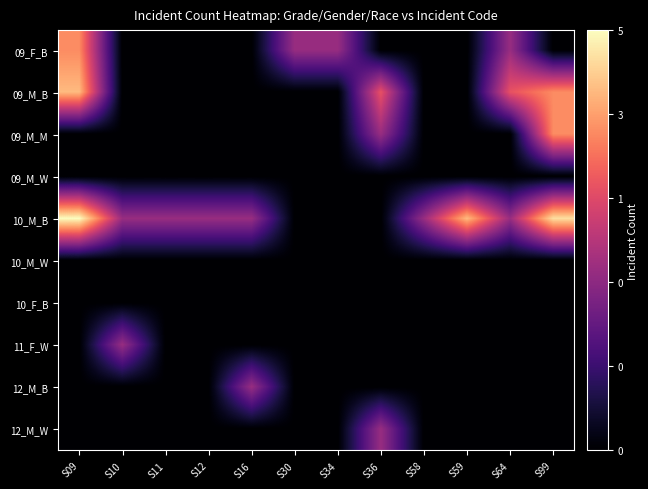

Reading right to left, transcribe all the data shown in this chart.

09_F_B: S99=-6.0	S64=3.5	S59=-6.0	S58=-6.0	S36=-6.0	S34=3.5	S30=3.5	S16=-6.0	S12=-6.0	S11=-6.0	S10=-6.0	S09=10.9
09_M_B: S99=10.9	S64=8.0	S59=-6.0	S58=-6.0	S36=8.0	S34=-6.0	S30=-6.0	S16=-6.0	S12=-6.0	S11=-6.0	S10=-6.0	S09=13.1
09_M_M: S99=10.9	S64=-6.0	S59=-6.0	S58=-6.0	S36=3.5	S34=-6.0	S30=-6.0	S16=-6.0	S12=-6.0	S11=-6.0	S10=-6.0	S09=-6.0
09_M_W: S99=-6.0	S64=-6.0	S59=-6.0	S58=-6.0	S36=-6.0	S34=-6.0	S30=-6.0	S16=-6.0	S12=-6.0	S11=-6.0	S10=-6.0	S09=-6.0
10_M_B: S99=14.8	S64=3.5	S59=13.1	S58=3.5	S36=-6.0	S34=-6.0	S30=-6.0	S16=3.5	S12=3.5	S11=3.5	S10=3.5	S09=16.3
10_M_W: S99=-6.0	S64=-6.0	S59=-6.0	S58=-6.0	S36=-6.0	S34=-6.0	S30=-6.0	S16=-6.0	S12=-6.0	S11=-6.0	S10=-6.0	S09=-6.0
10_F_B: S99=-6.0	S64=-6.0	S59=-6.0	S58=-6.0	S36=-6.0	S34=-6.0	S30=-6.0	S16=-6.0	S12=-6.0	S11=-6.0	S10=-6.0	S09=-6.0
11_F_W: S99=-6.0	S64=-6.0	S59=-6.0	S58=-6.0	S36=-6.0	S34=-6.0	S30=-6.0	S16=-6.0	S12=-6.0	S11=-6.0	S10=3.5	S09=-6.0
12_M_B: S99=-6.0	S64=-6.0	S59=-6.0	S58=-6.0	S36=-6.0	S34=-6.0	S30=-6.0	S16=3.5	S12=-6.0	S11=-6.0	S10=-6.0	S09=-6.0
12_M_W: S99=-6.0	S64=-6.0	S59=-6.0	S58=-6.0	S36=3.5	S34=-6.0	S30=-6.0	S16=-6.0	S12=-6.0	S11=-6.0	S10=-6.0	S09=-6.0